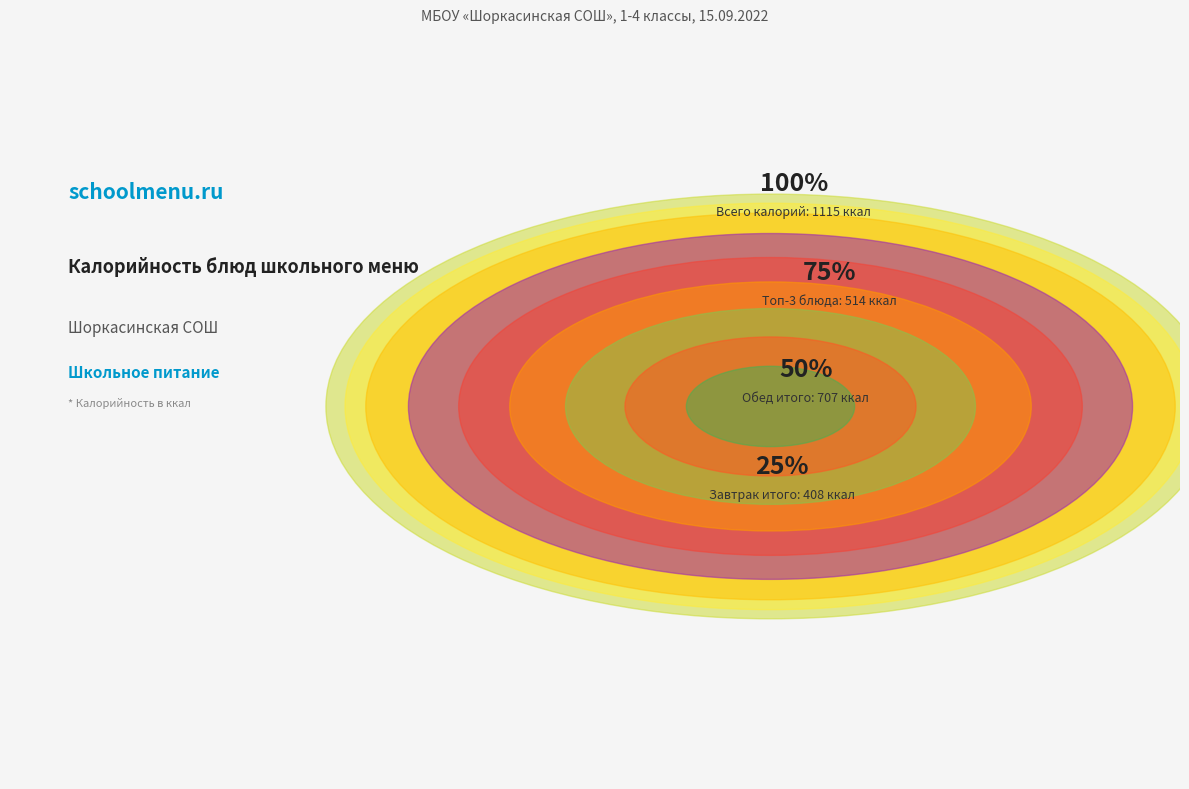

Count the number of slices in the pie.

9